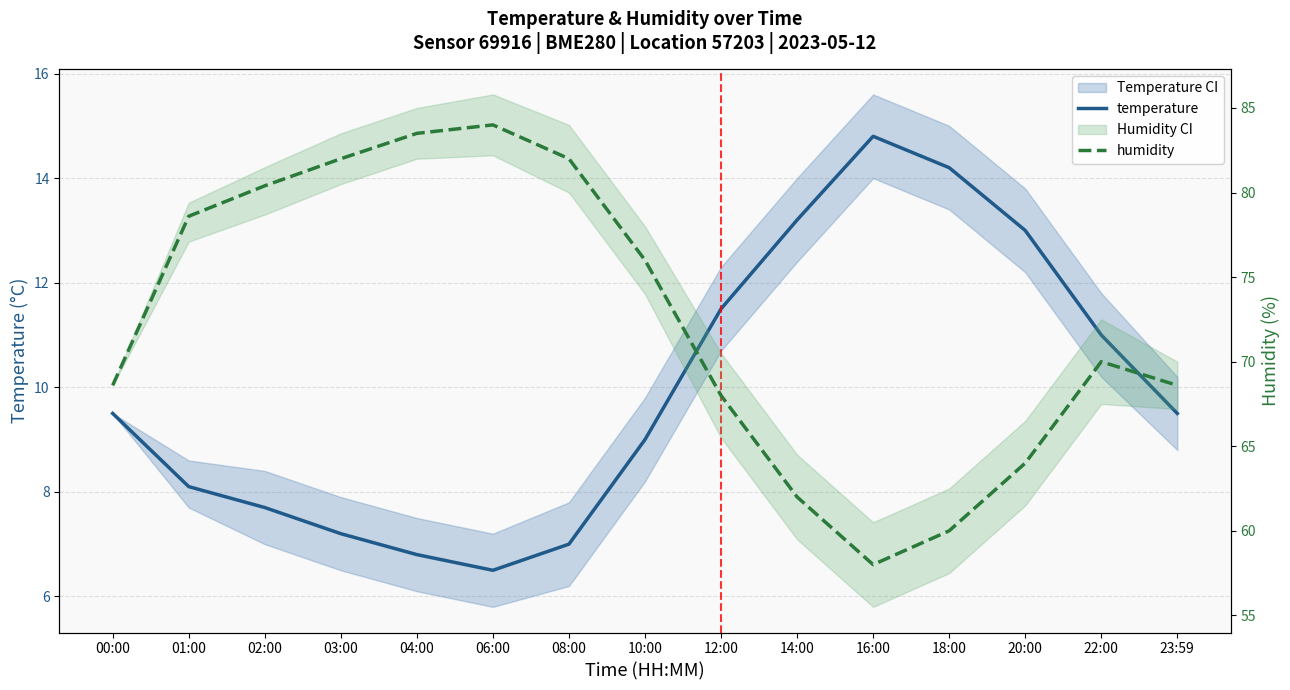

What is the total value across all series at 22:00?

81.0